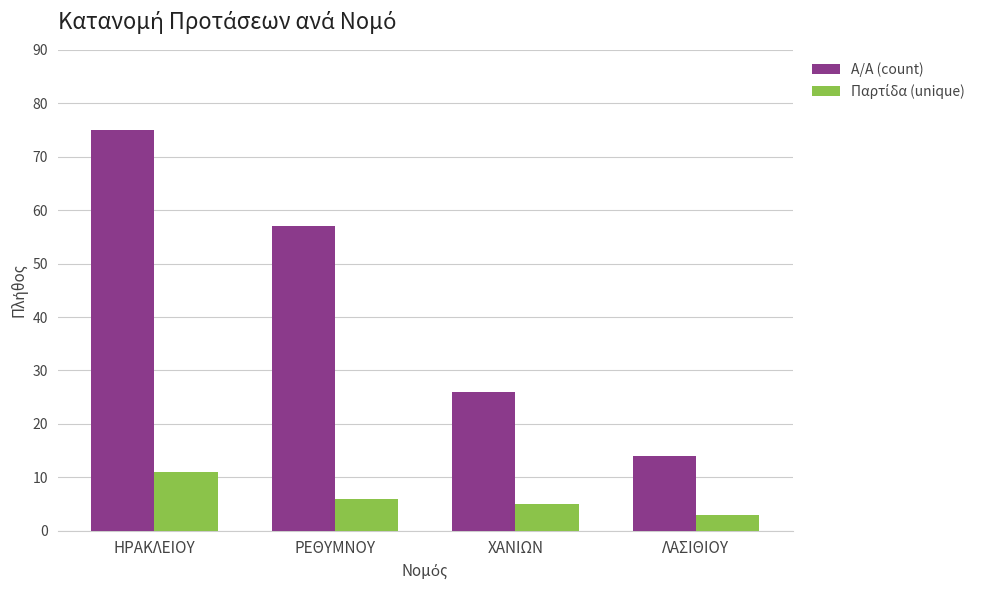

What is the total value across all series at ΛΑΣΙΘΙΟΥ?

17